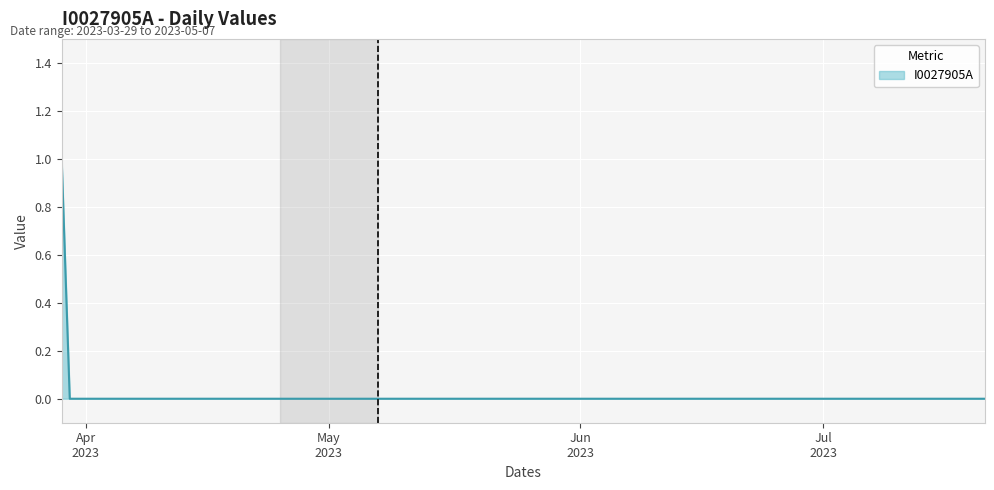

What is the label of the 30th point from the left?

2023-04-27